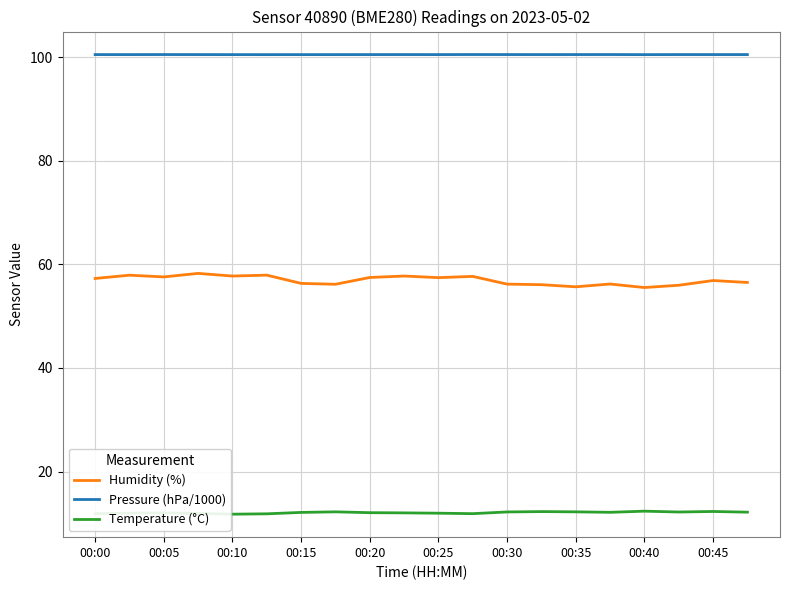

Which series has the largest range (max minus min)?

Humidity (%)